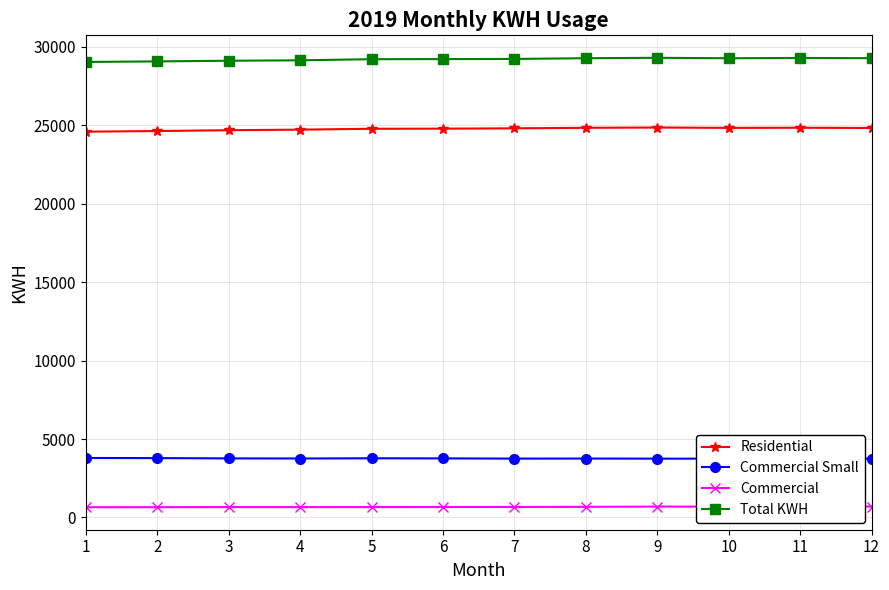

True or false: Residential and Commercial cross at least once.

False